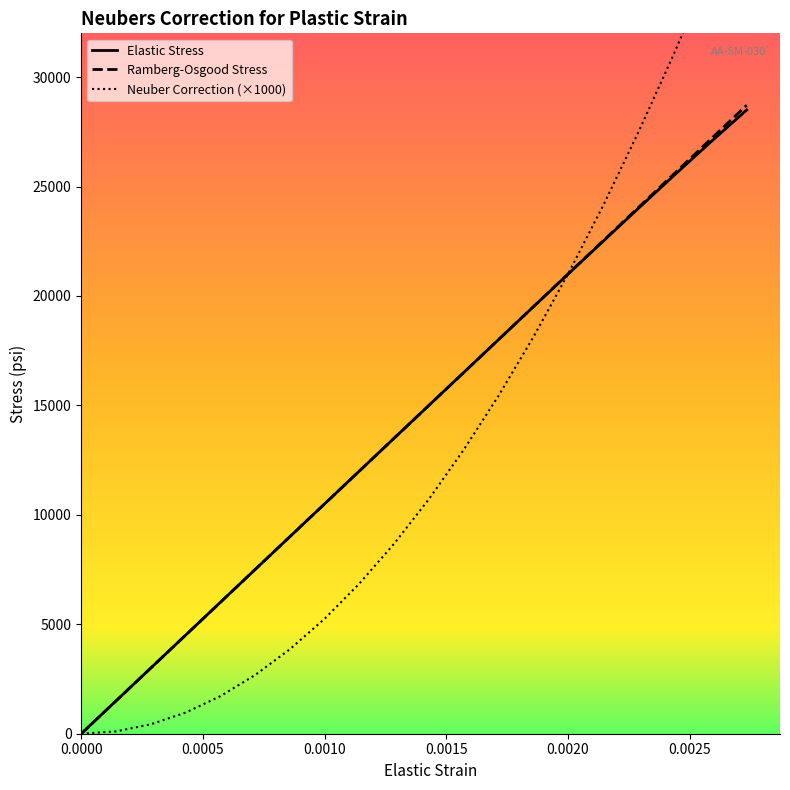

How many lines are shown in the chart?

3